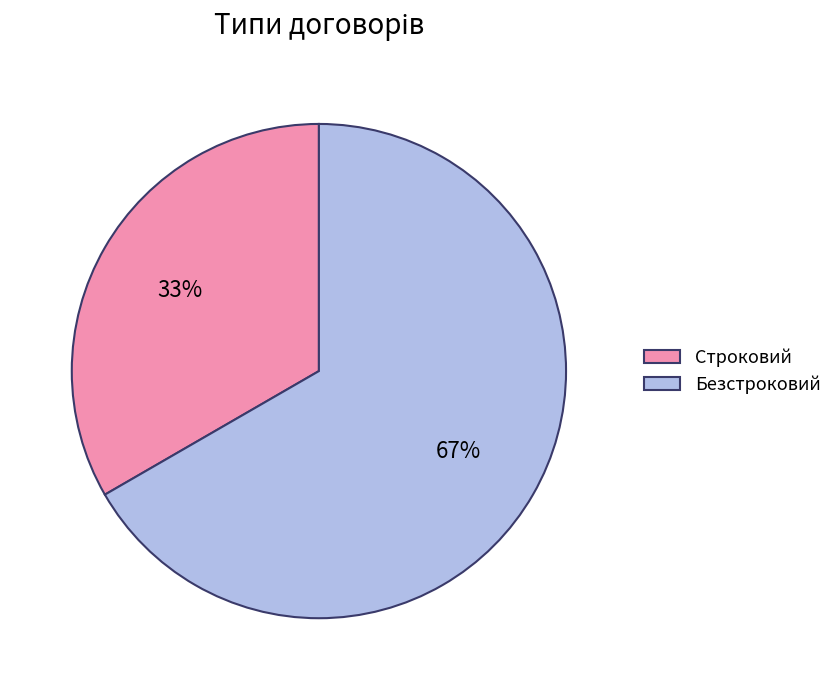

To the nearest percent, what portion does Строковий represent?

33%